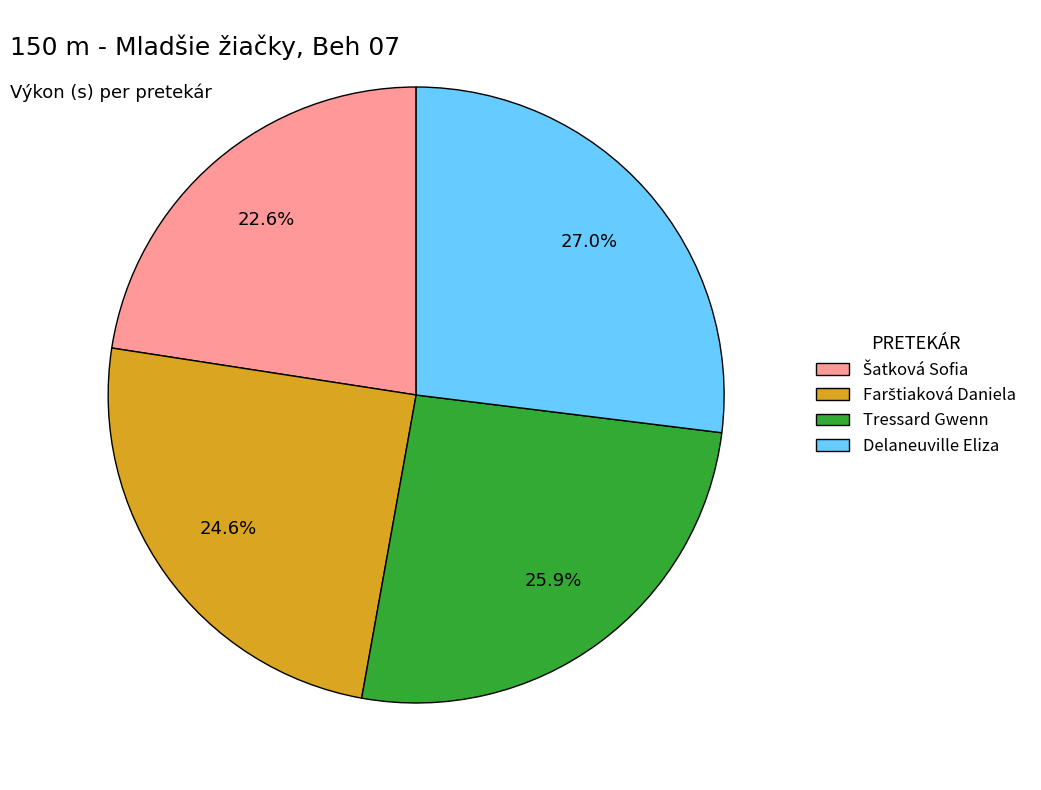

What is the largest slice in the pie chart?

Delaneuville Eliza